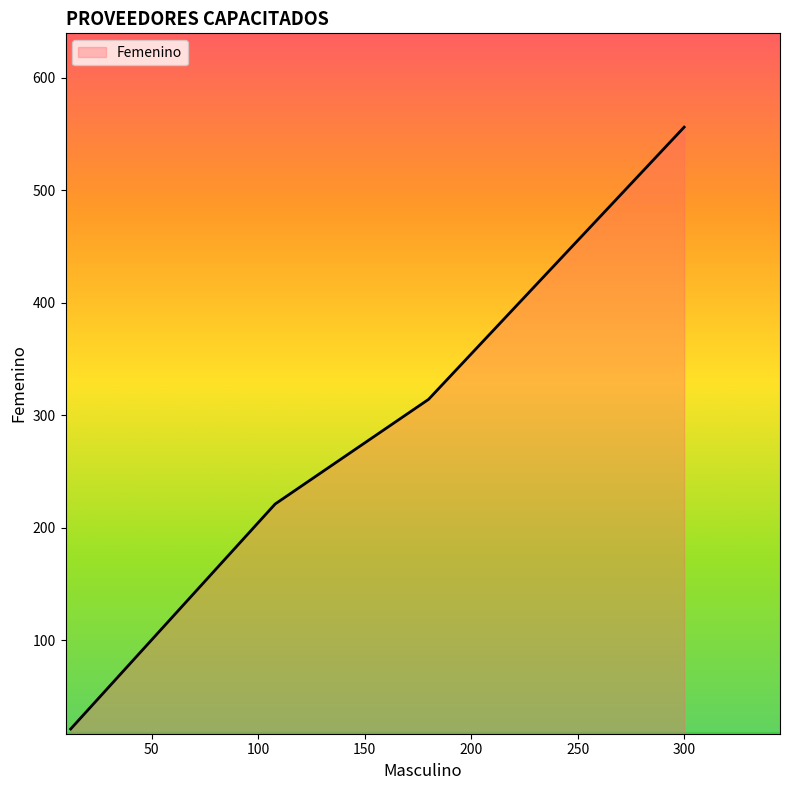

True or false: the data has more than 0 interior local peaks.

False